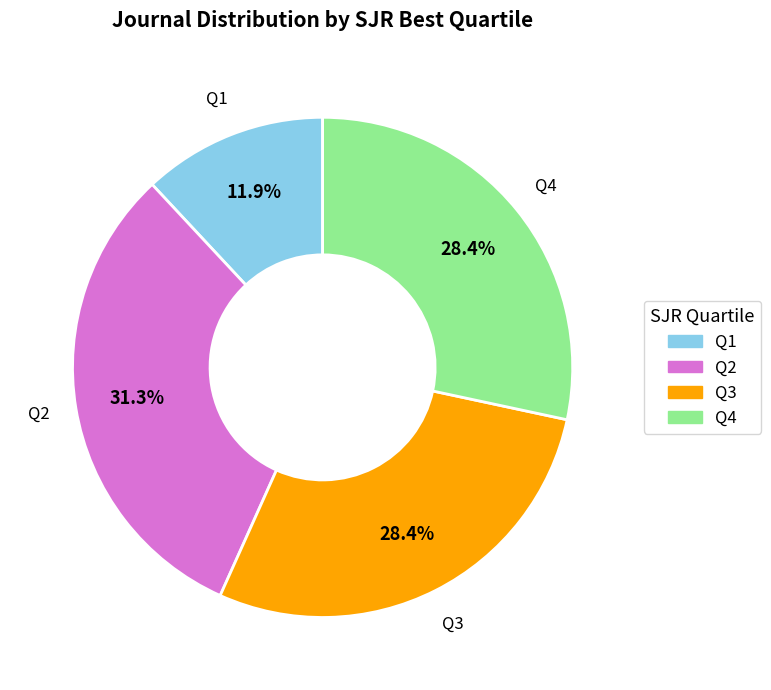

To the nearest percent, what is the average slice percentage?

25%